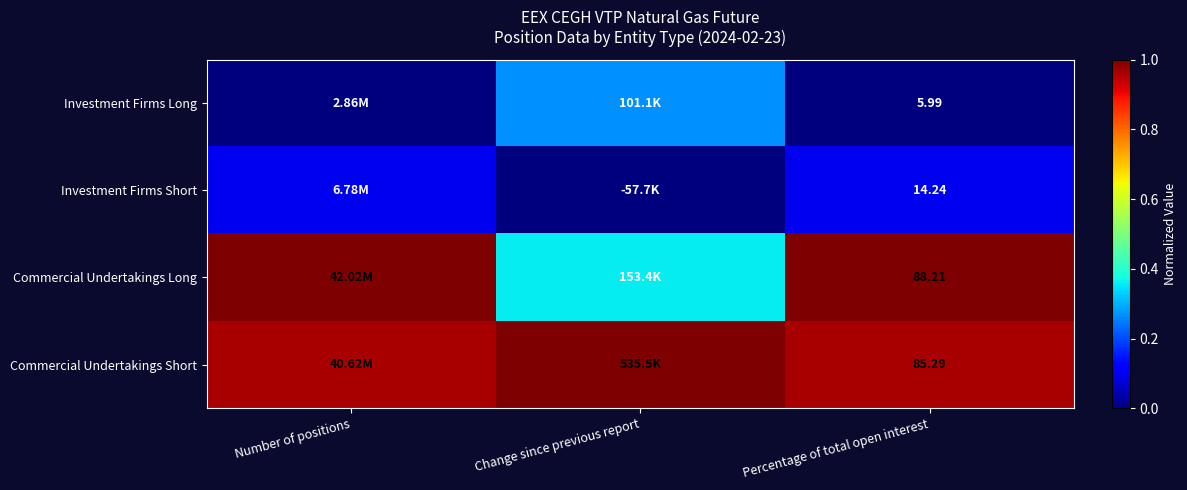

Which category has the lowest value across all series?

Number of positions